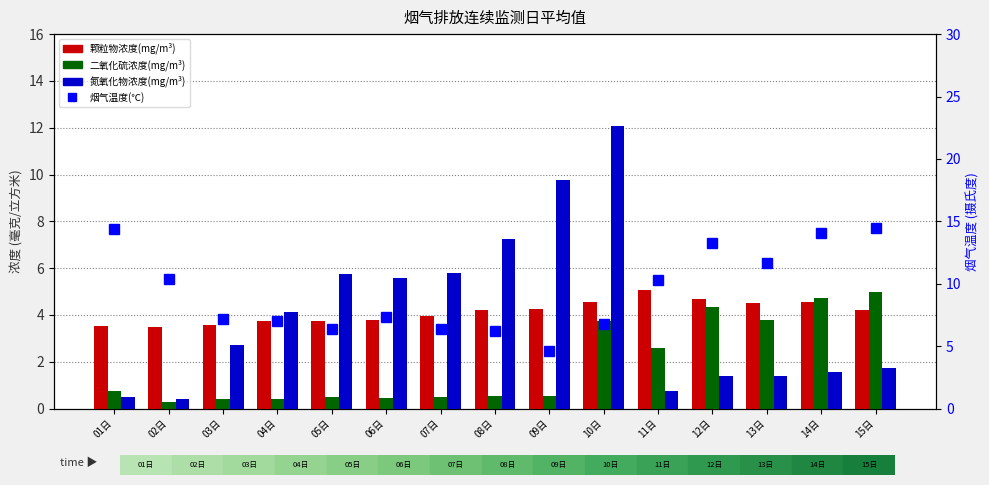

Reading right to left, what are all the values shown in this chart?

颗粒物浓度(mg/m³): 15日=4.2	14日=4.6	13日=4.5	12日=4.7	11日=5.1	10日=4.5	09日=4.2	08日=4.2	07日=3.9	06日=3.8	05日=3.7	04日=3.8	03日=3.6	02日=3.5	01日=3.5
二氧化硫浓度(mg/m³): 15日=5.0	14日=4.7	13日=3.8	12日=4.3	11日=2.6	10日=3.7	09日=0.5	08日=0.5	07日=0.5	06日=0.5	05日=0.5	04日=0.4	03日=0.4	02日=0.3	01日=0.7
氮氧化物浓度(mg/m³): 15日=1.7	14日=1.6	13日=1.4	12日=1.4	11日=0.7	10日=12.1	09日=9.8	08日=7.3	07日=5.8	06日=5.6	05日=5.8	04日=4.1	03日=2.7	02日=0.4	01日=0.5
烟气温度(℃): 15日=14.5	14日=14.0	13日=11.7	12日=13.2	11日=10.3	10日=6.8	09日=4.6	08日=6.2	07日=6.4	06日=7.4	05日=6.4	04日=7.0	03日=7.2	02日=10.4	01日=14.4